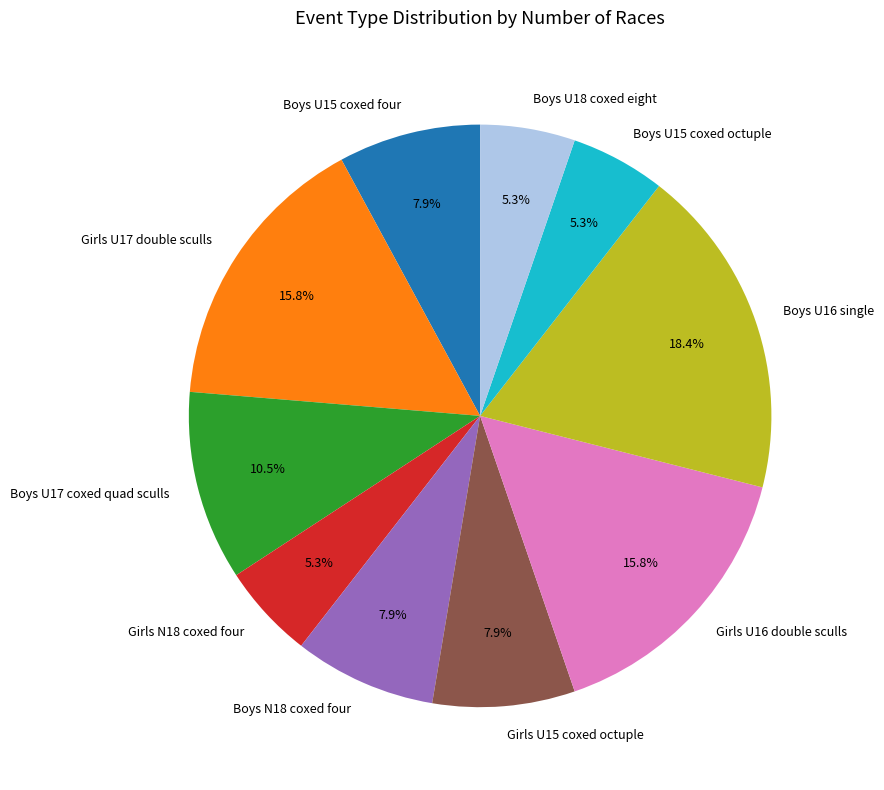

Is the sum of Boys U16 single and Boys U17 coxed quad sculls greater than half?

No